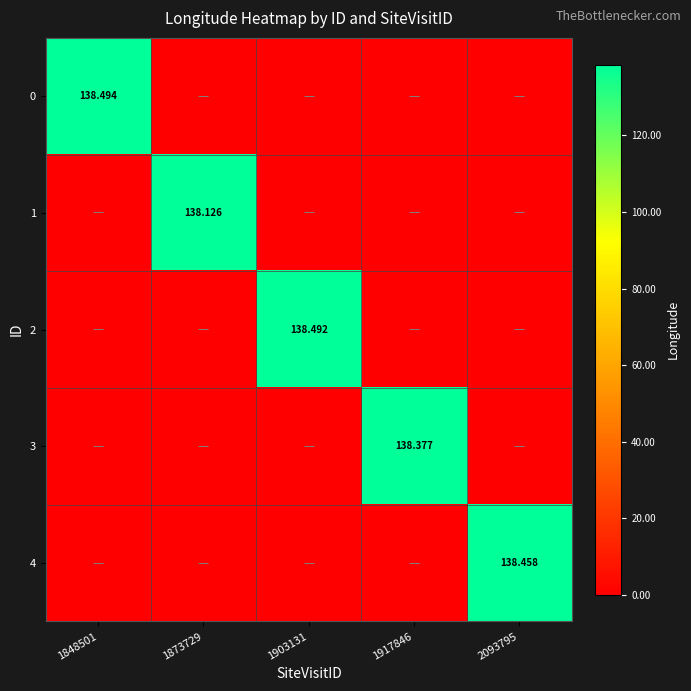

What is the spread (max minus min) of values at 1917846?

138.4